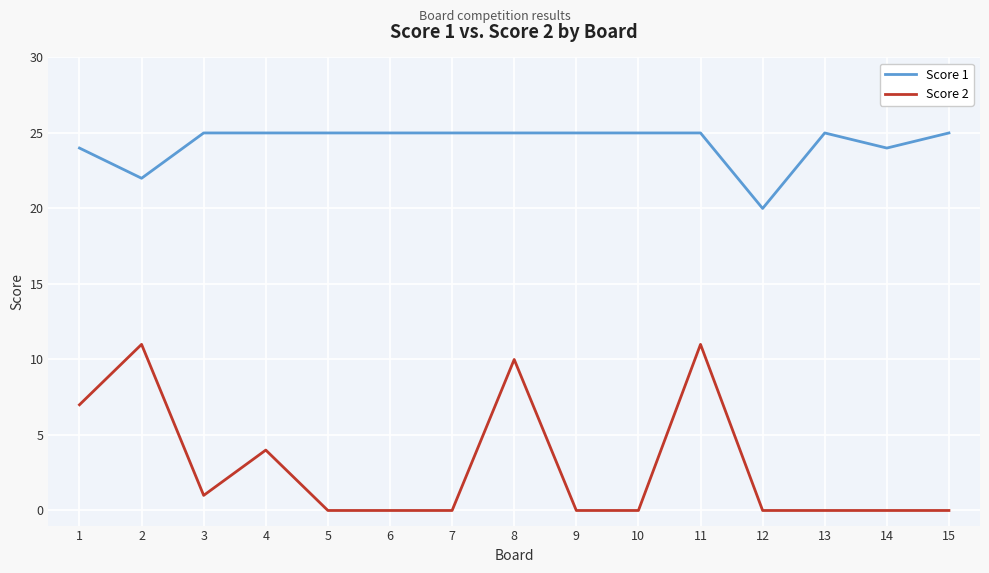

What is the total value across all series at 15?

25